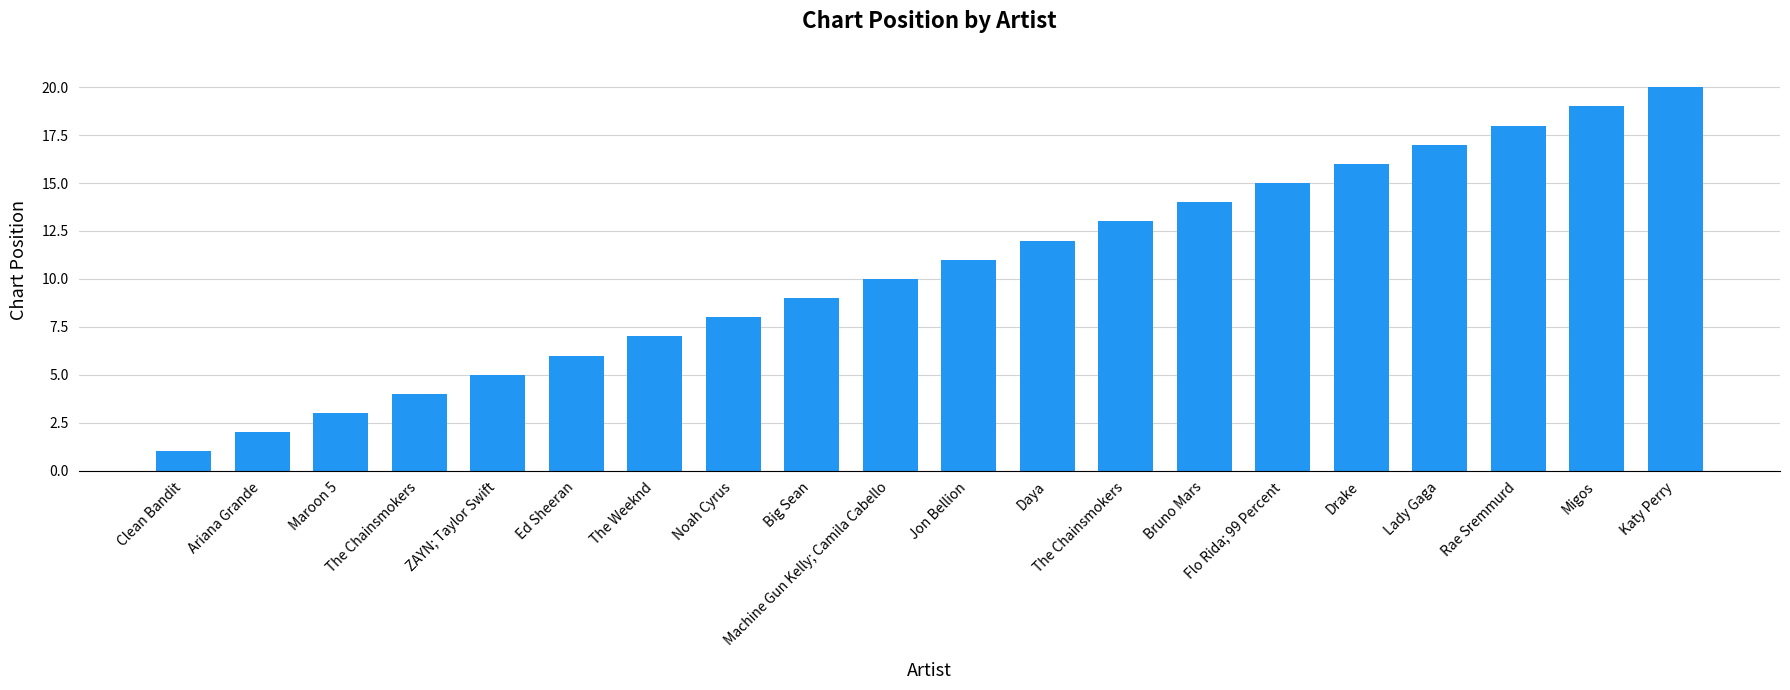

Is it true that the value at The Weeknd is 10?

False